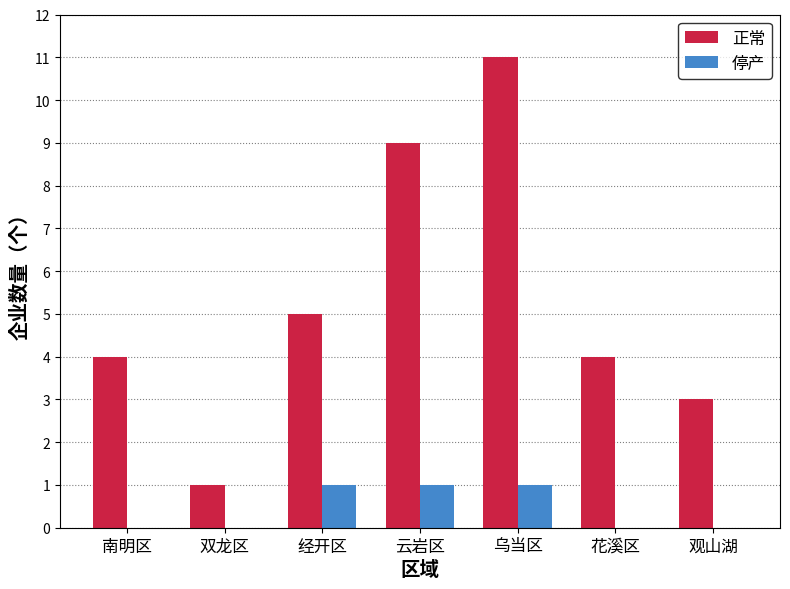

At which label is 正常 closest to 6?

经开区